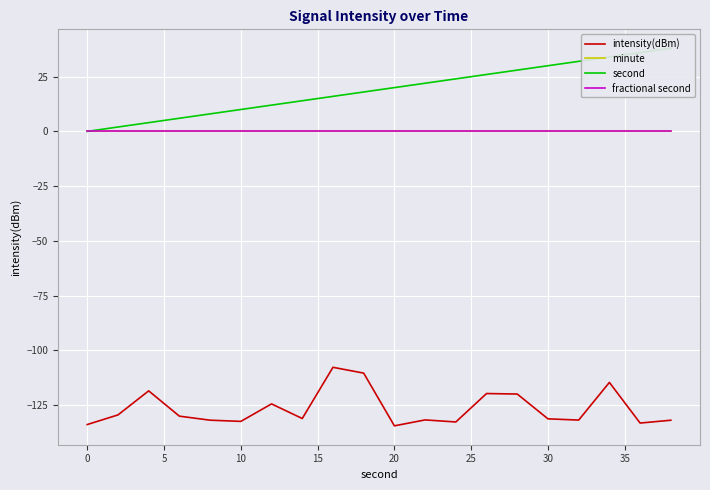

Is the value of fractional second at 14 greater than the value of minute at 10?

No